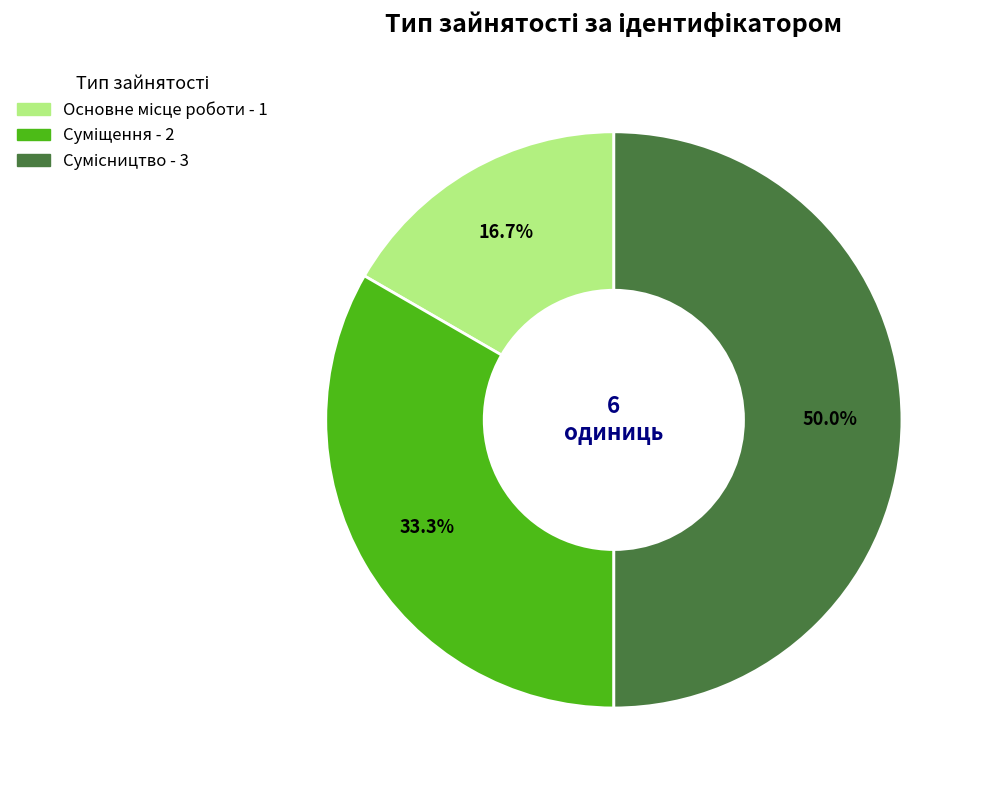

How many segments does this pie chart have?

3